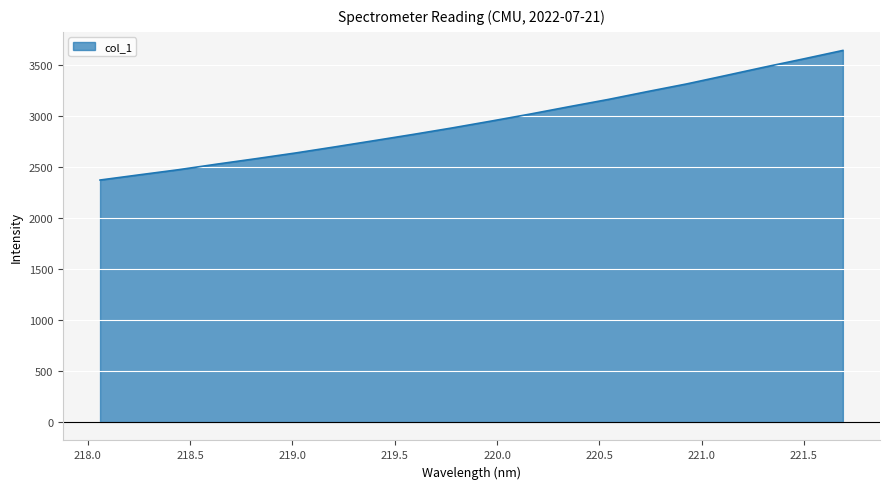

What is the maximum value shown in the chart?

3639.3